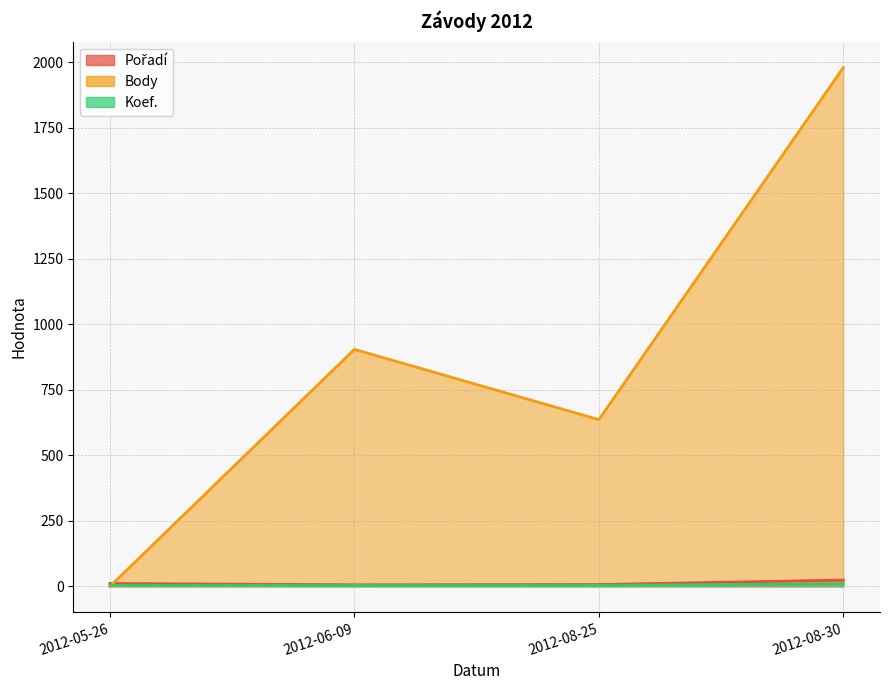

How many data points in Body are less than 904?

2